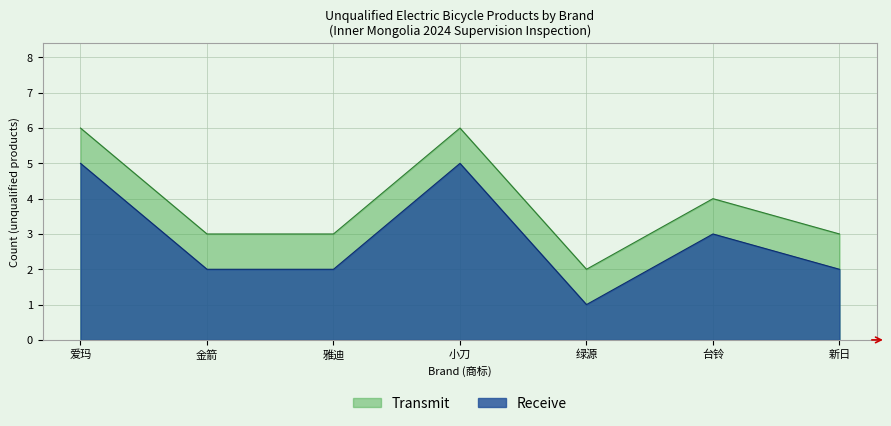

How many categories are shown in the chart?

7